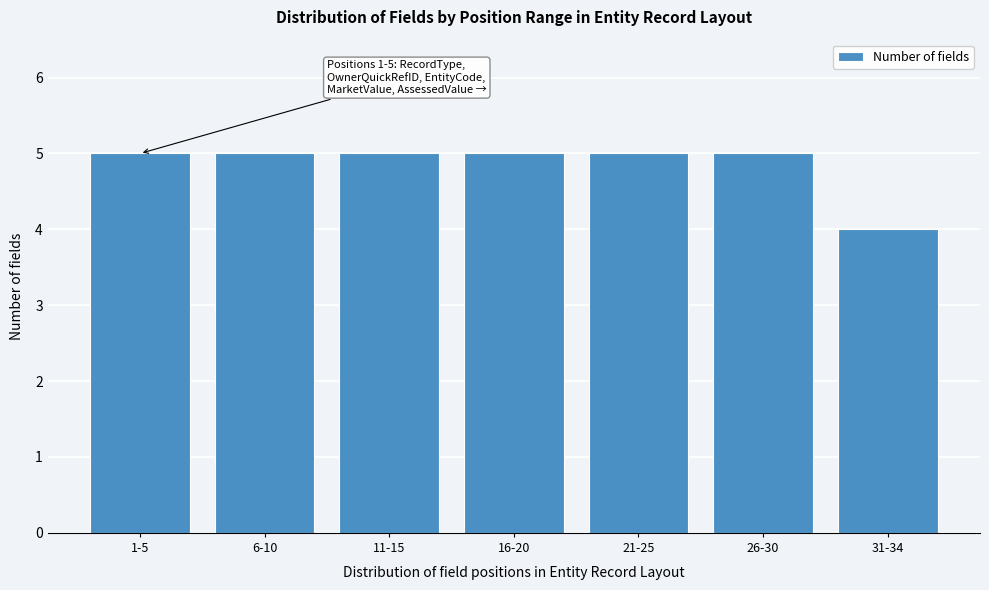

Reading left to right, transcribe all the data shown in this chart.

1-5=5	6-10=5	11-15=5	16-20=5	21-25=5	26-30=5	31-34=4